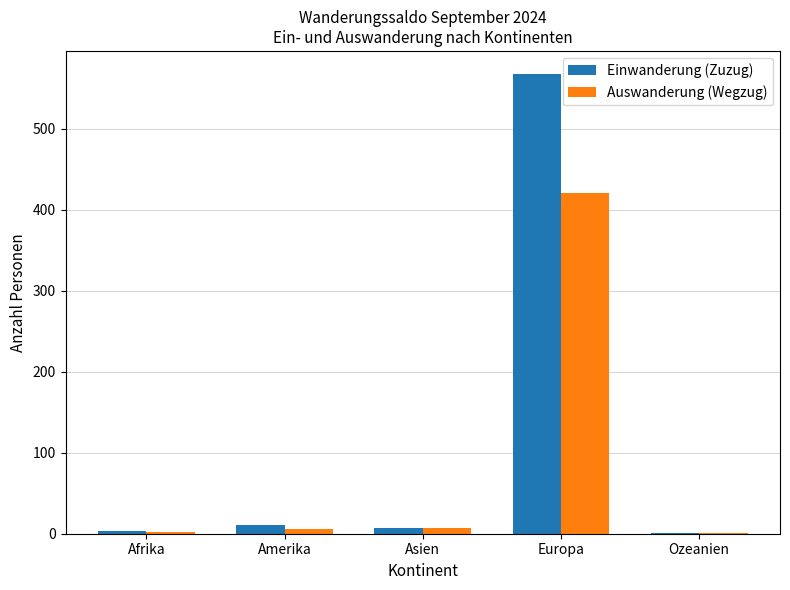

The Einwanderung (Zuzug) series shows 11 at Amerika. True or false?

True